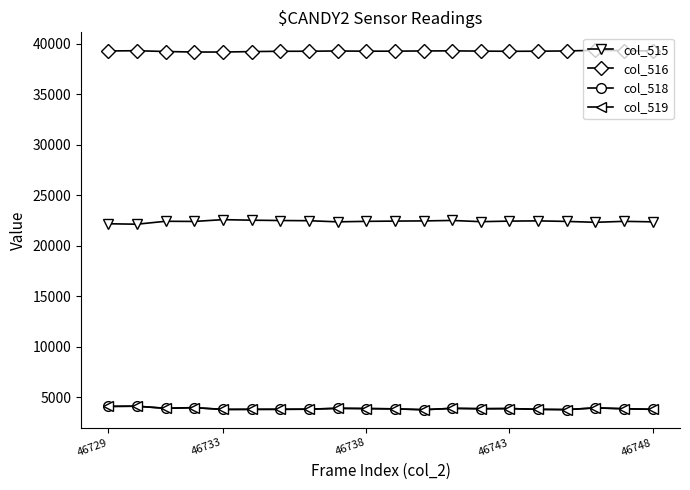

True or false: col_515 has more than 2 points higher than both neighbors.

True